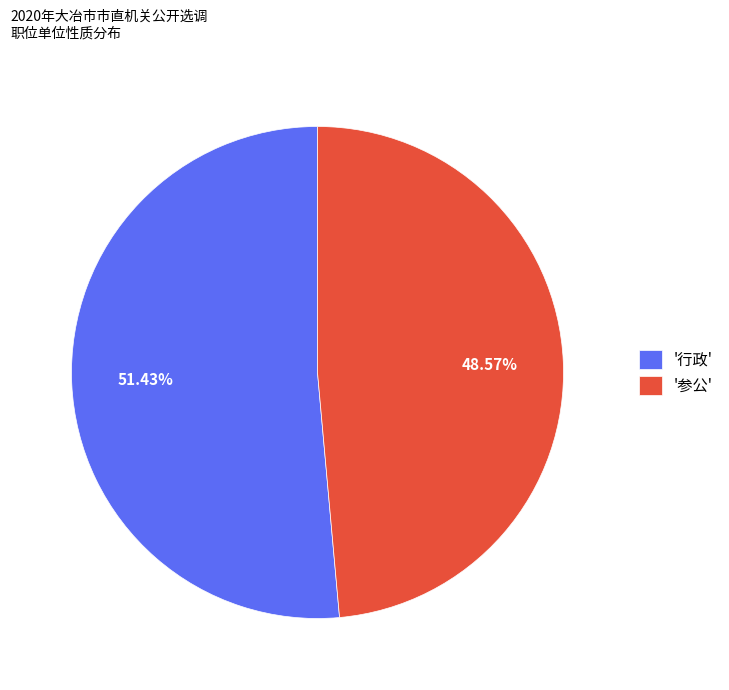

What is the largest slice in the pie chart?

'行政'